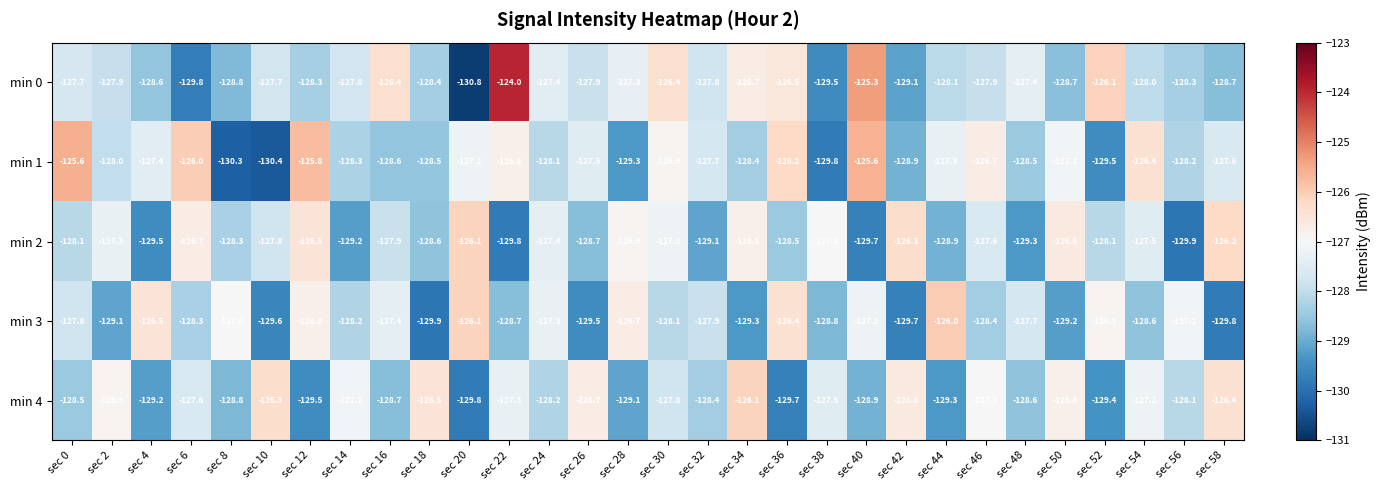

Is it true that min 0 equals -220.4 at sec 44?

False